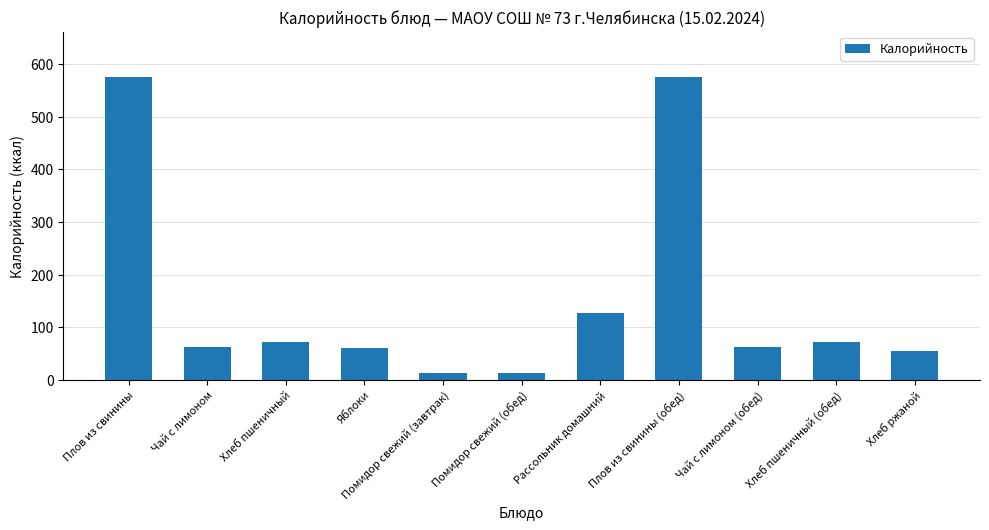

The chart shows a value of 12 at Помидор свежий (завтрак). True or false?

True